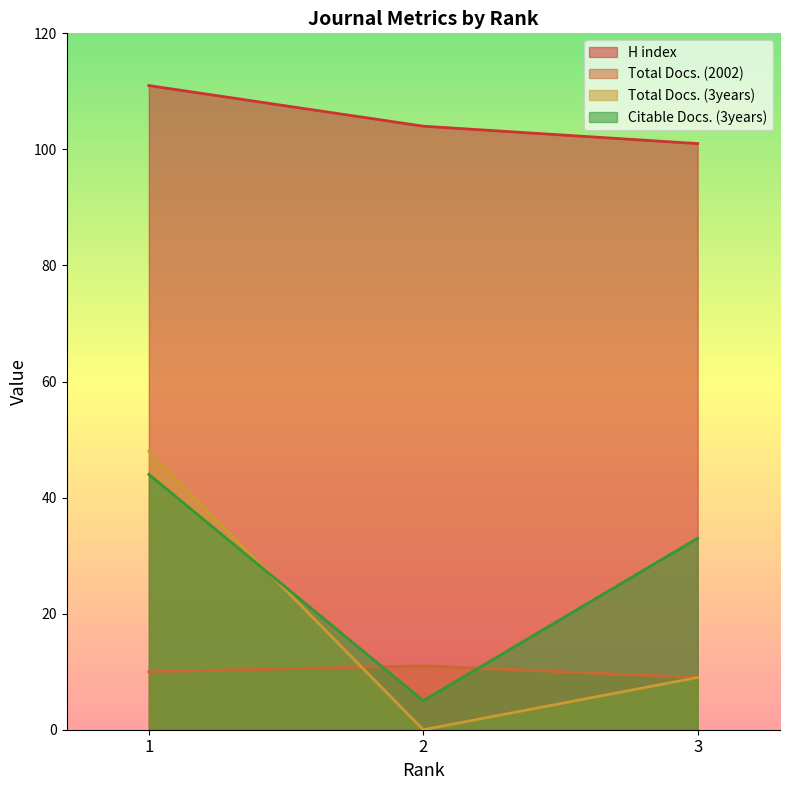

Reading right to left, extract all data points from this chart.

H index: 101	104	111
Total Docs. (2002): 9	11	10
Total Docs. (3years): 9	0	48
Citable Docs. (3years): 33	5	44